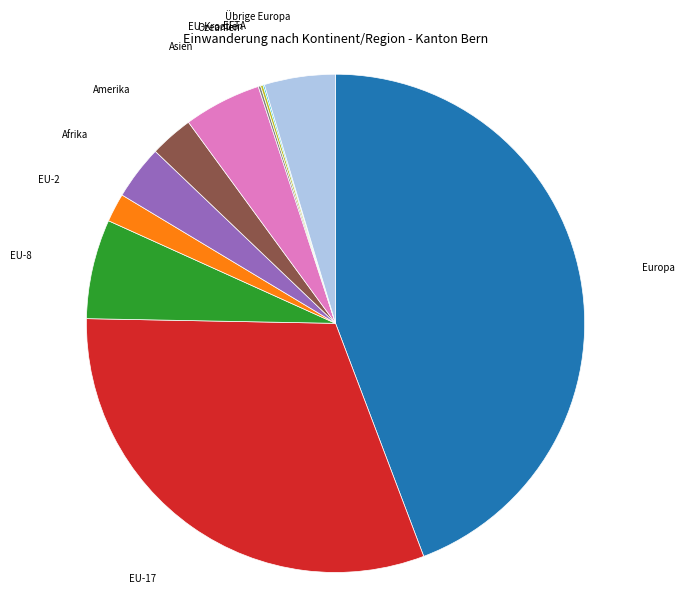

The Asien slice represents 5% of the pie. True or false?

True